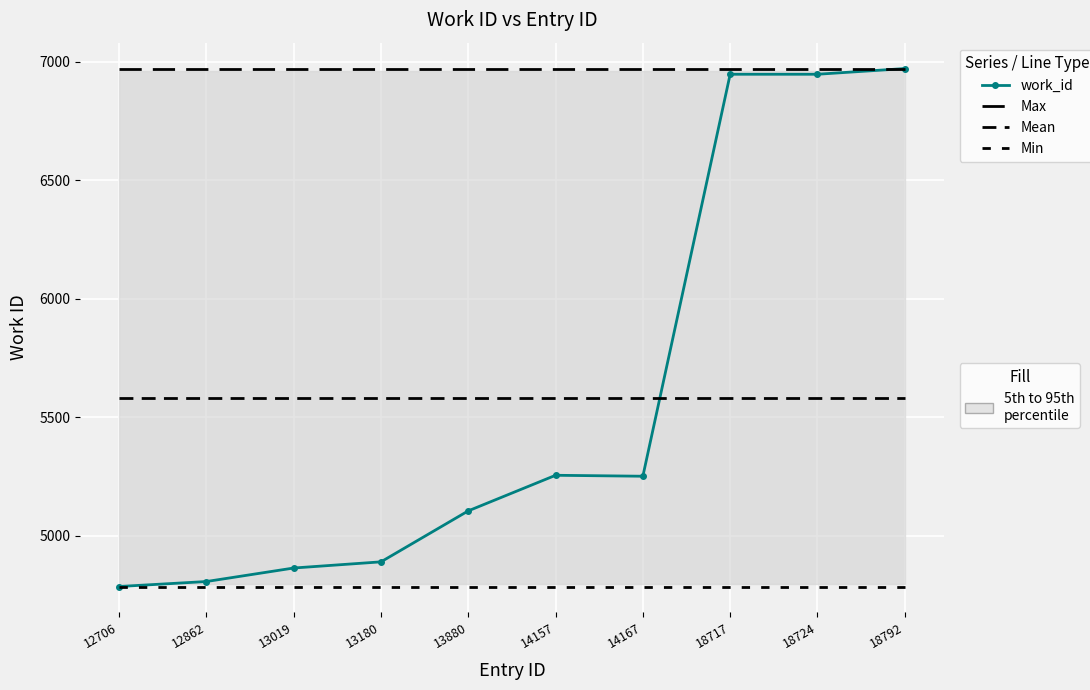

What is the spread (max minus min) of values at 14167?

2184